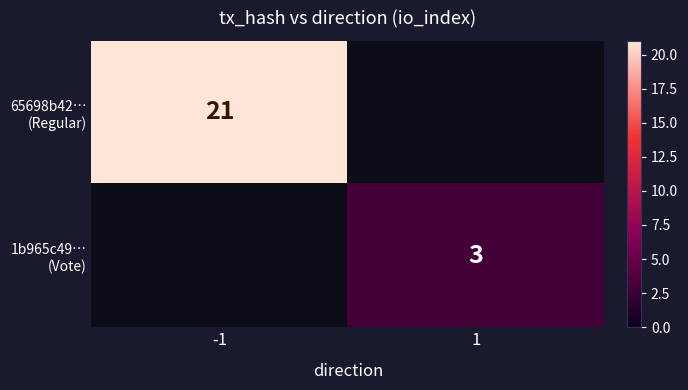

List the series in order of their overall mean, highest first.

65698b42… (Regular), 1b965c49… (Vote)